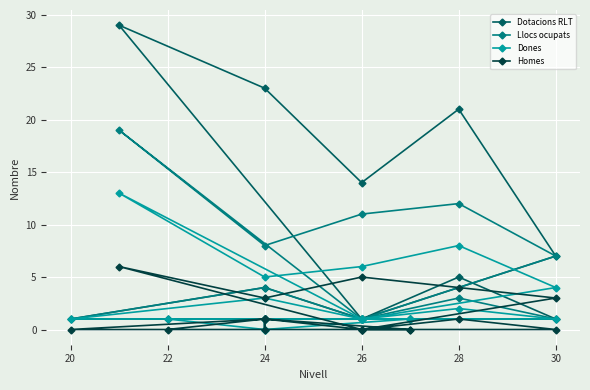

Which series has the largest total across all categories?

Dotacions RLT